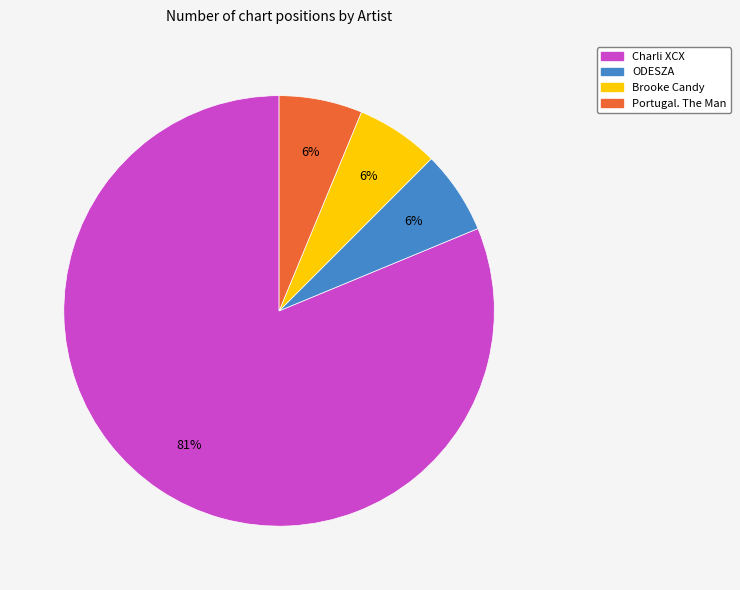

Approximately how many times larger is the value at ODESZA compared to Brooke Candy?

1.0